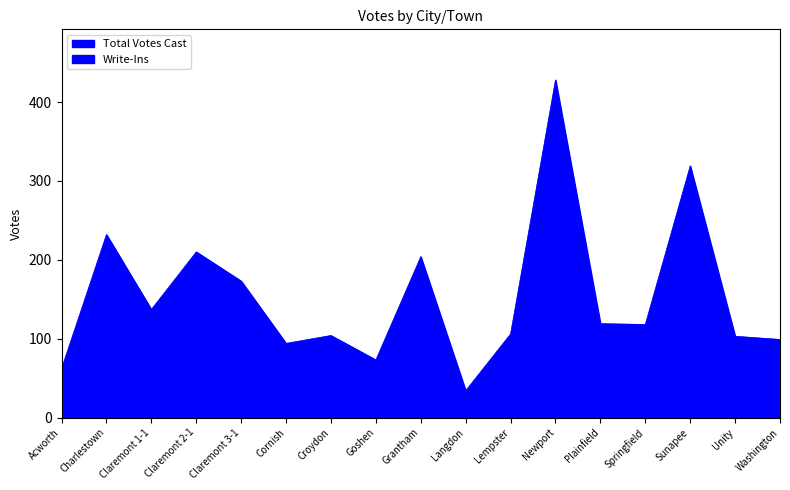

What is the difference between the values at Acworth and Springfield?

56